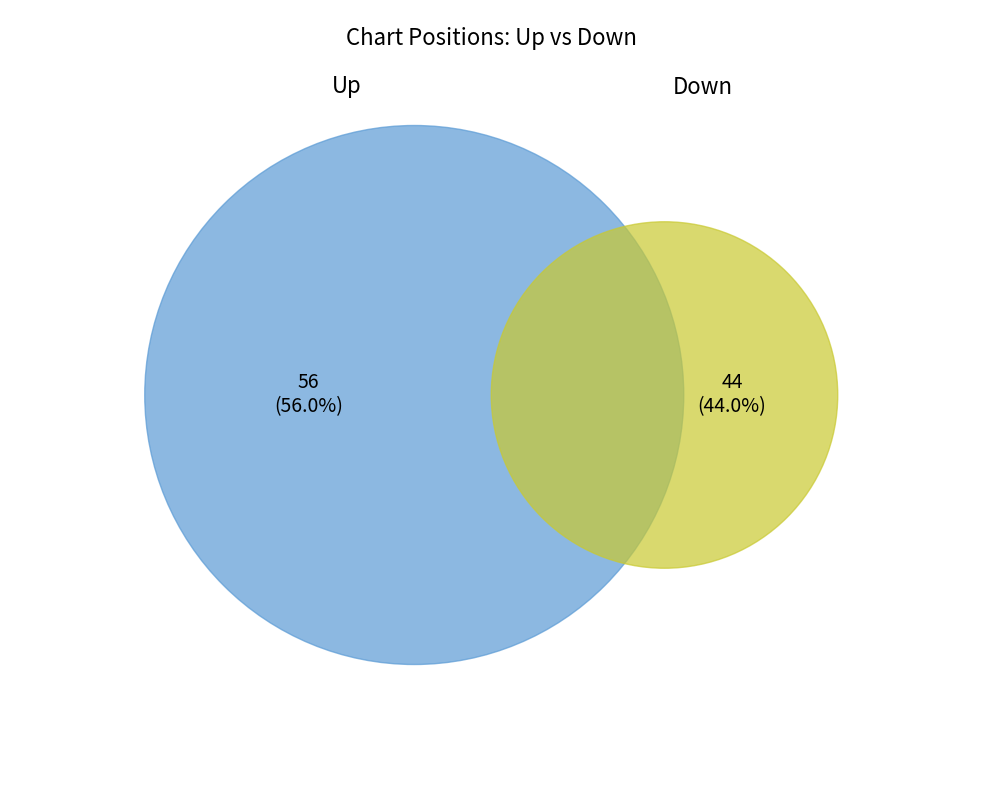

How many segments does this pie chart have?

2